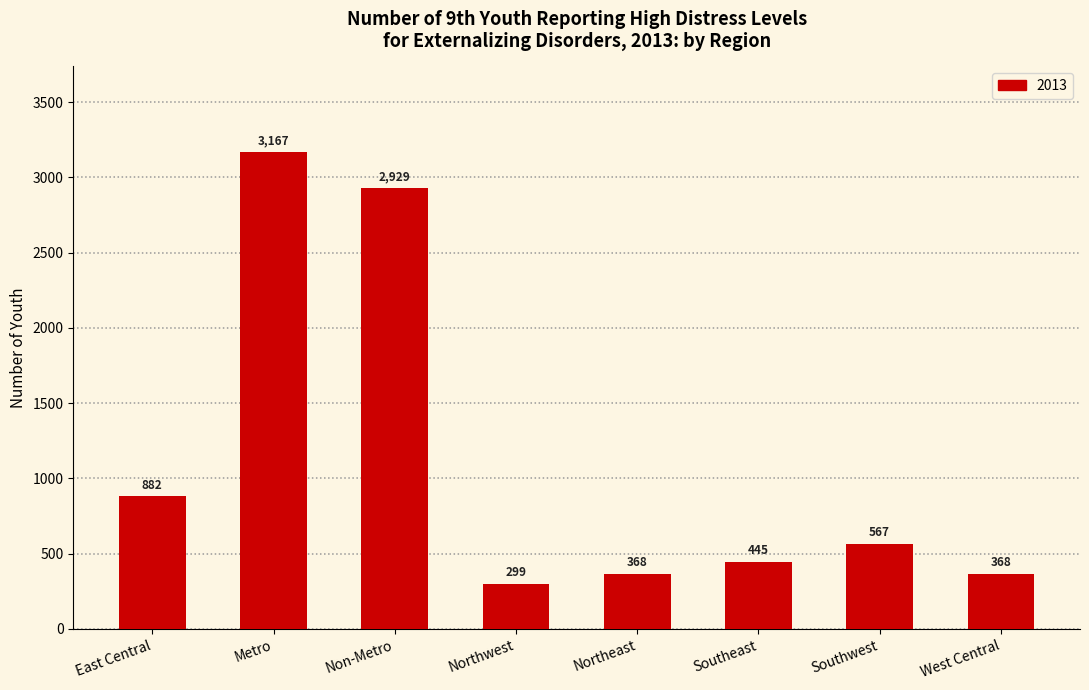

At which label is the value closest to 1733?

East Central